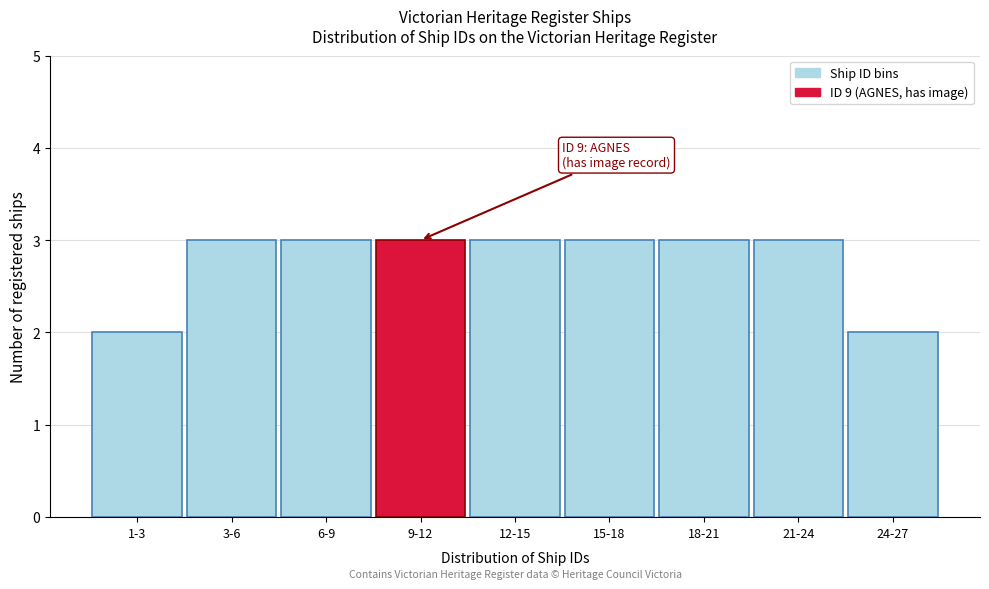

Reading right to left, list all the values displayed in this chart.

2	3	3	3	3	3	3	3	2